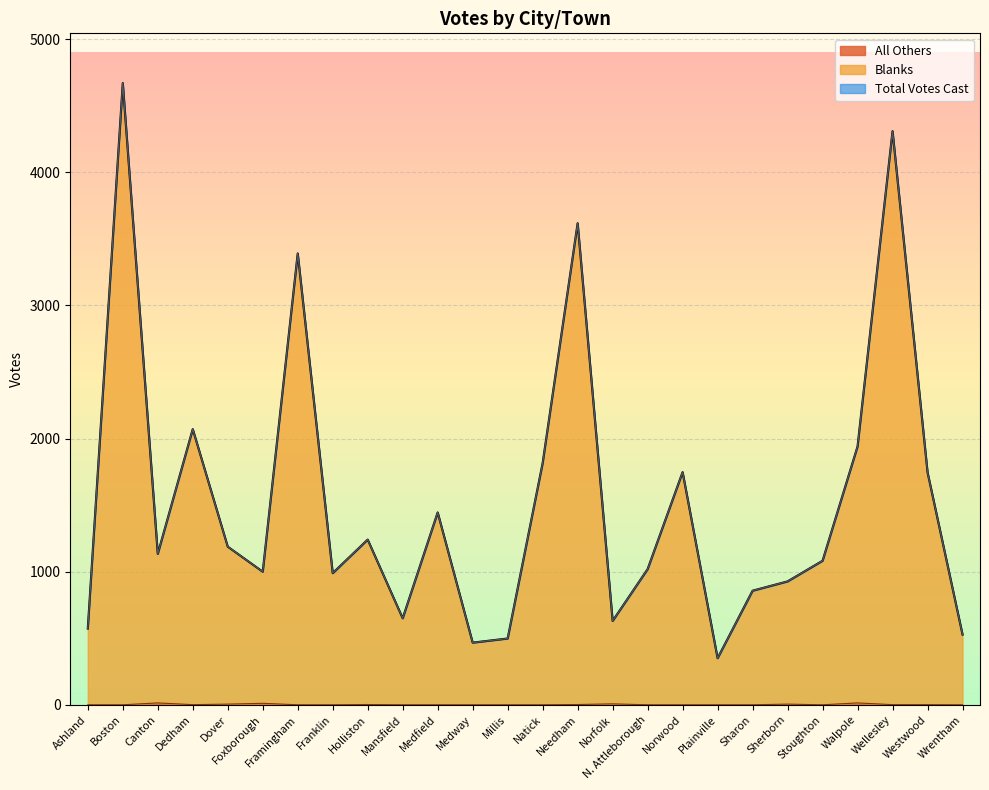

What is the average value of the Total Votes Cast series?

1534